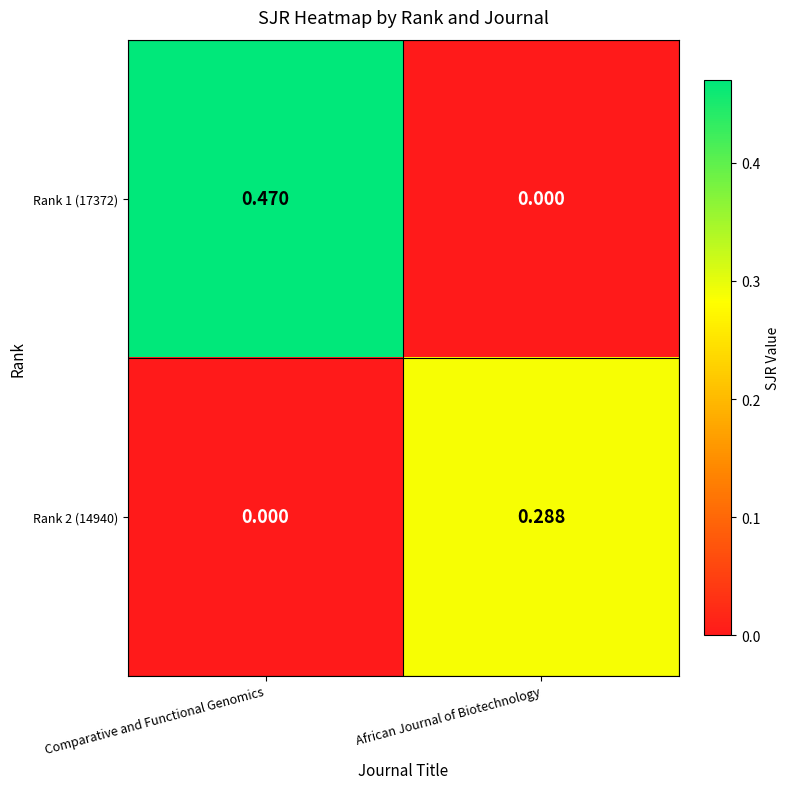

At which label is Rank 1 (17372) closest to 0?

African Journal of Biotechnology